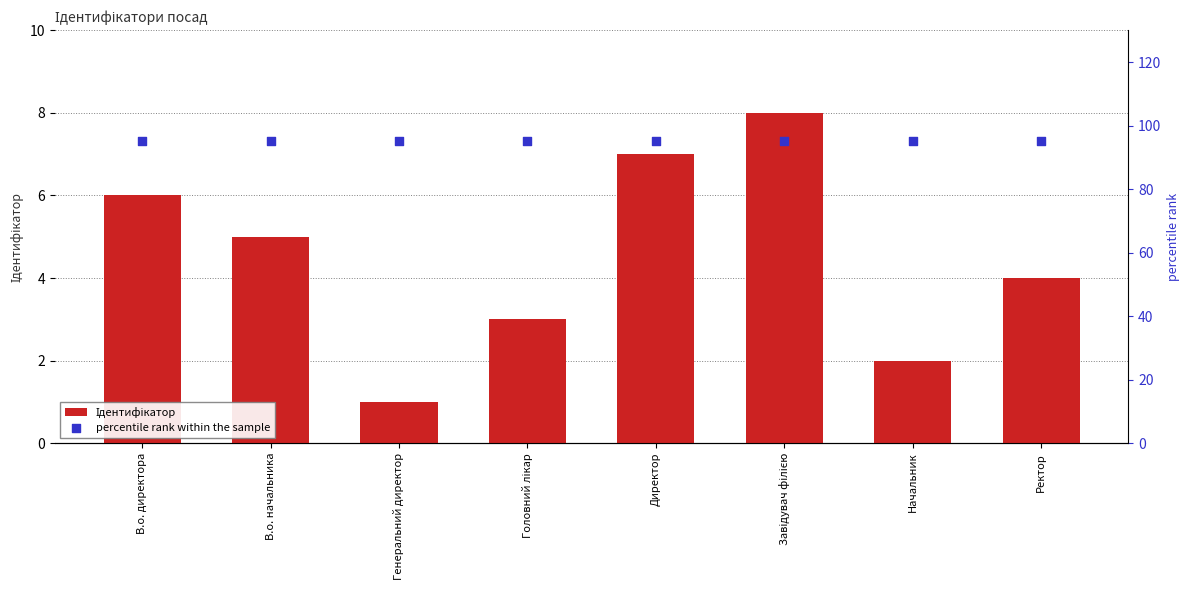

Is the value of Ідентифікатор at Начальник greater than the value of percentile rank within the sample at Директор?

No